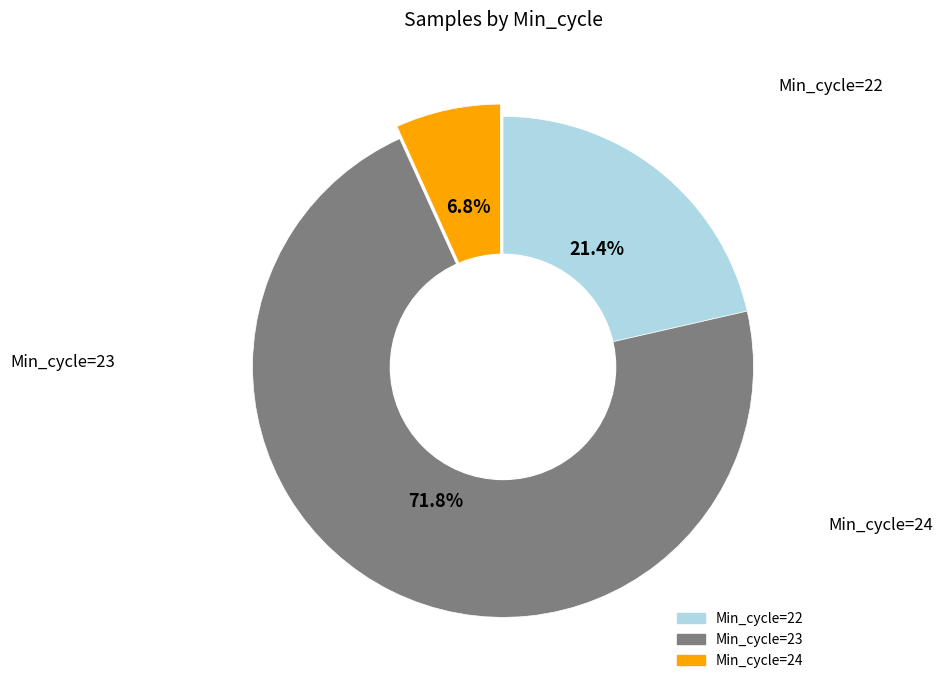

Does any single category account for the majority?

Yes